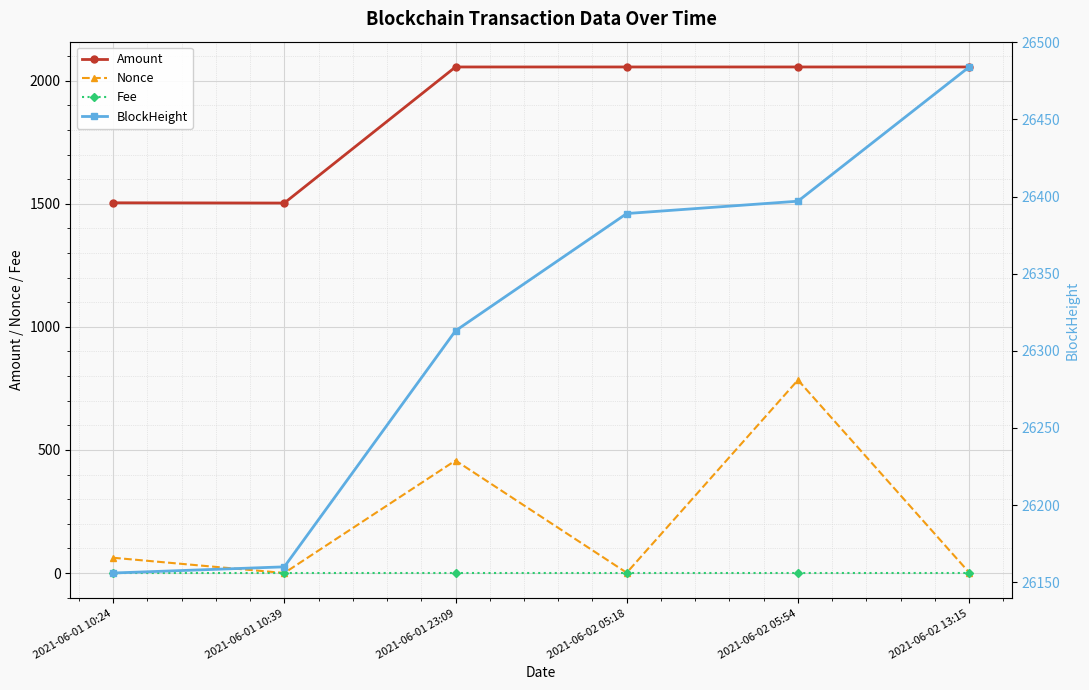

Which series has the largest range (max minus min)?

Nonce